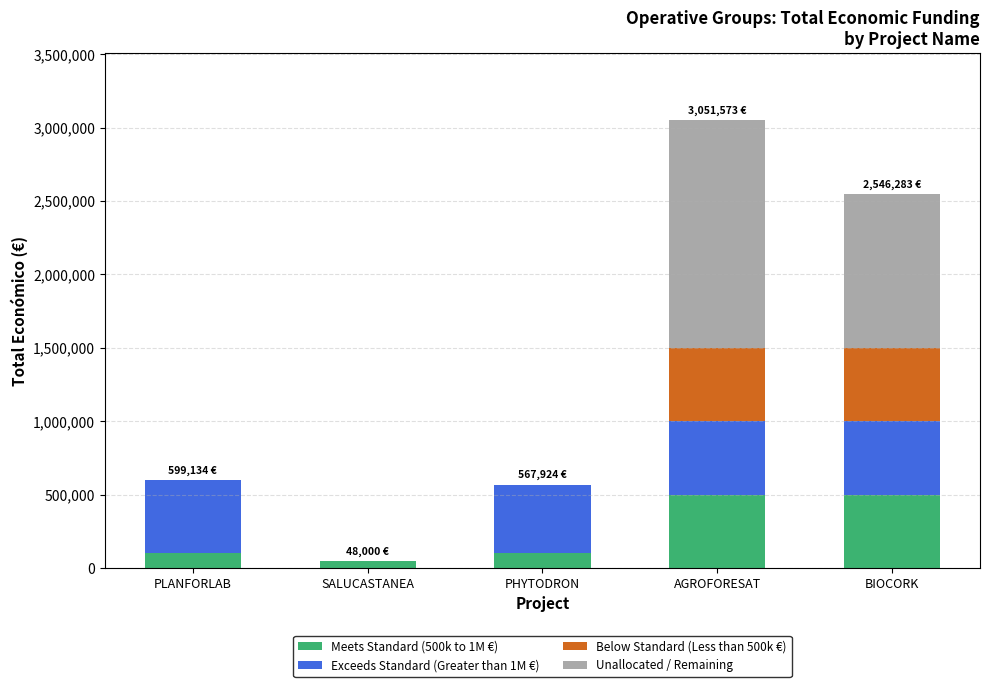

True or false: Meets Standard (500k to 1M €) has a value of 100000 at PHYTODRON.

True